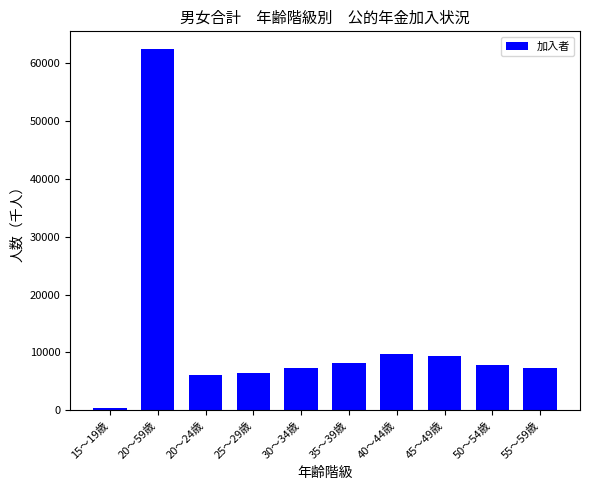

Between 40～44歳 and 50～54歳, which is larger?

40～44歳